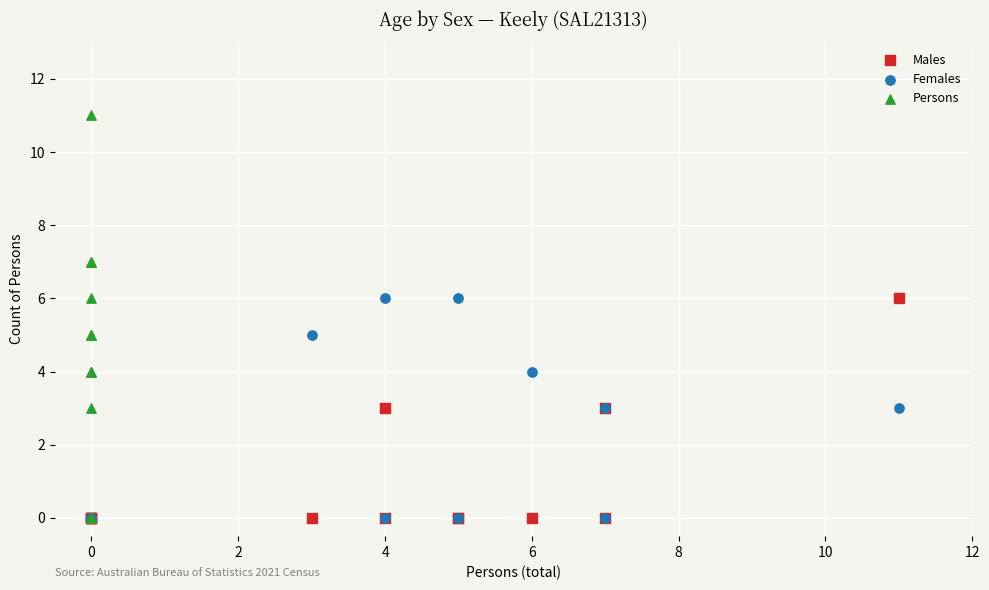

Which series contains the highest Y value?

Persons